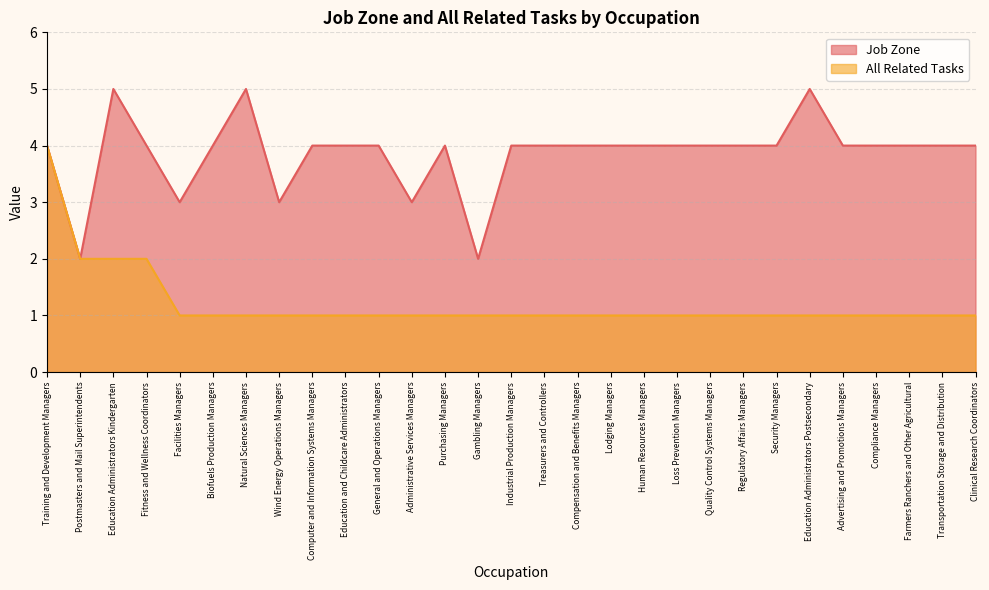

Count the number of data series in this chart.

2